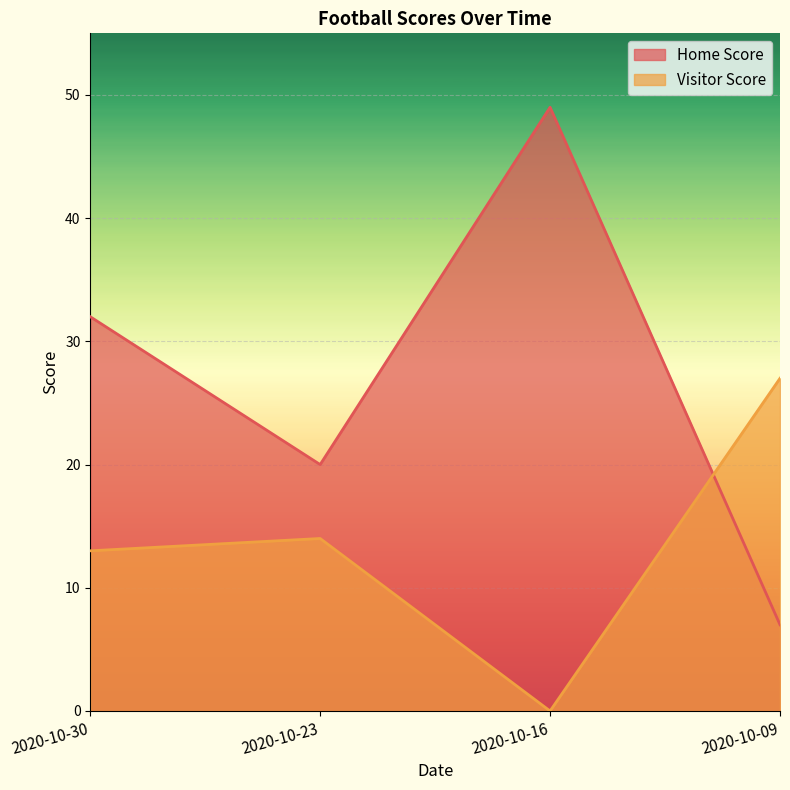

How many data points in Visitor Score are above 14?

1